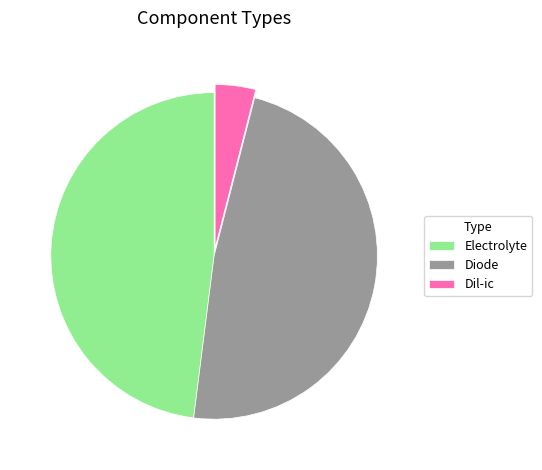

Is the sum of Diode and Electrolyte greater than half?

Yes